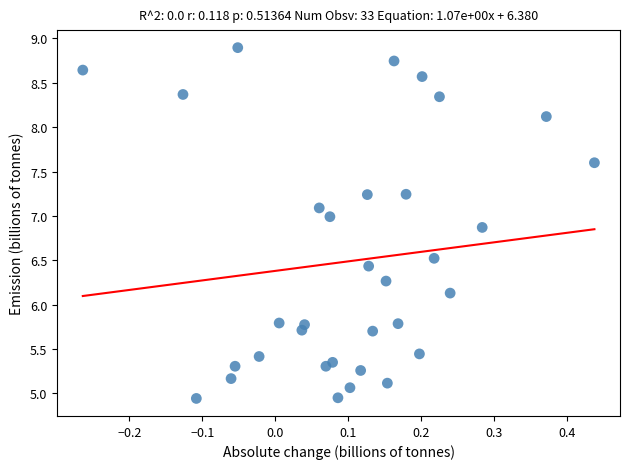

What Y value in the scatter plot is closest to 6?

6.1